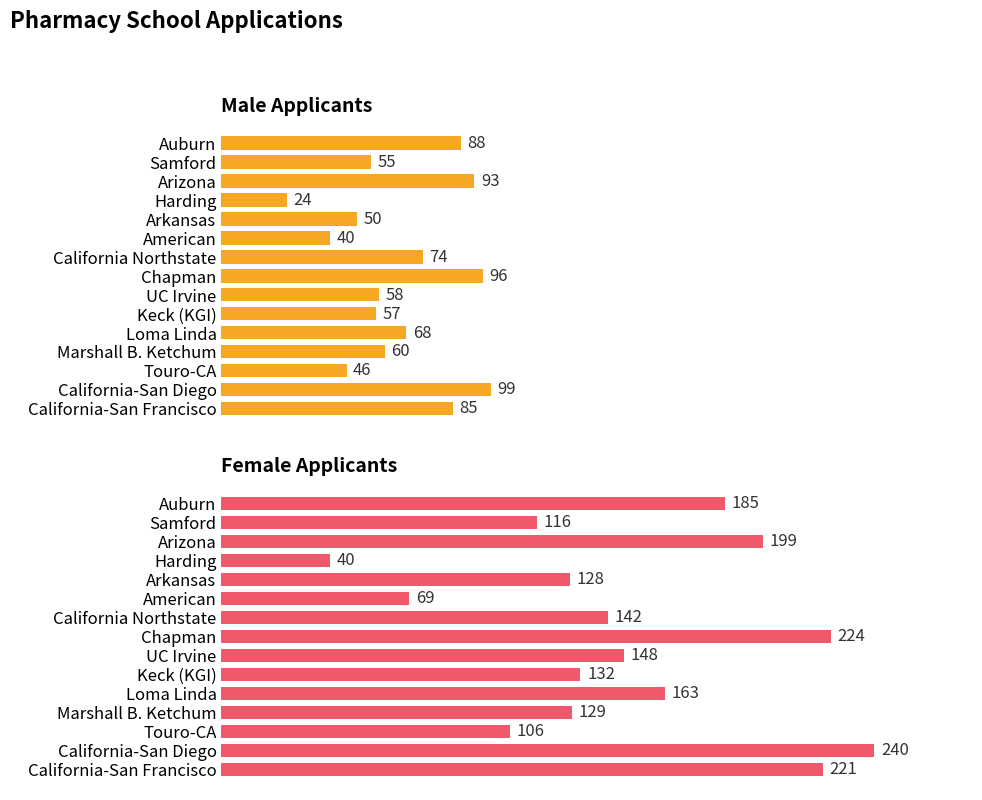

Does the chart contain any negative values?

No